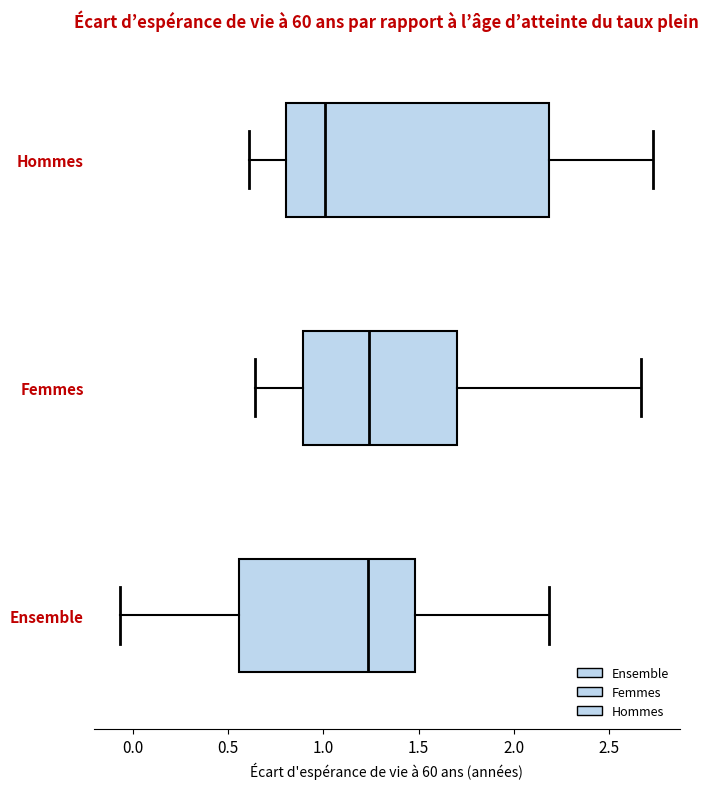

Which box's median line is the furthest to the left?

Hommes